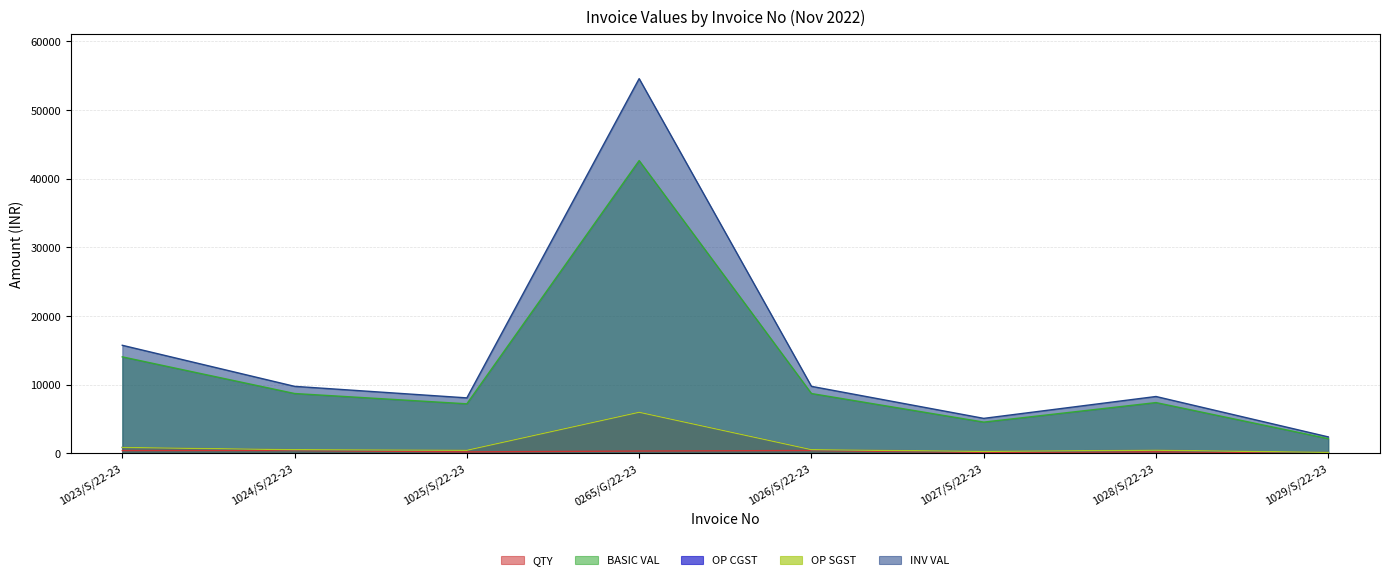

How many lines are shown in the chart?

5